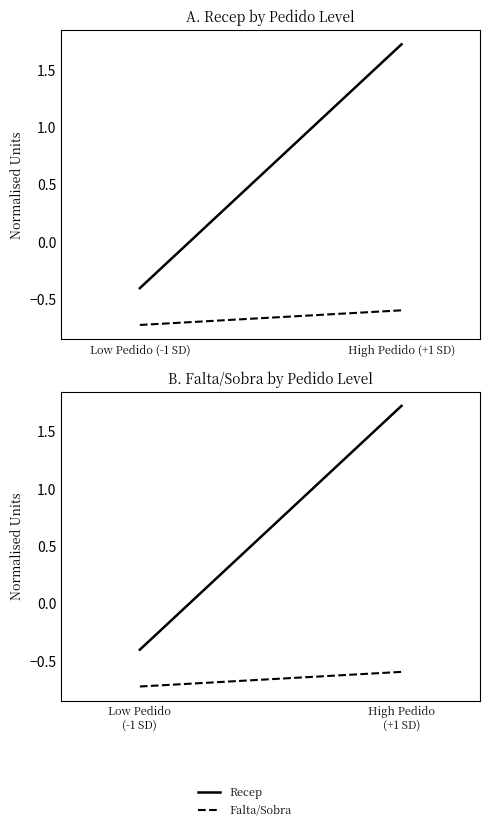

Where is Recep nearest to the value 0?

Low Pedido (-1 SD)